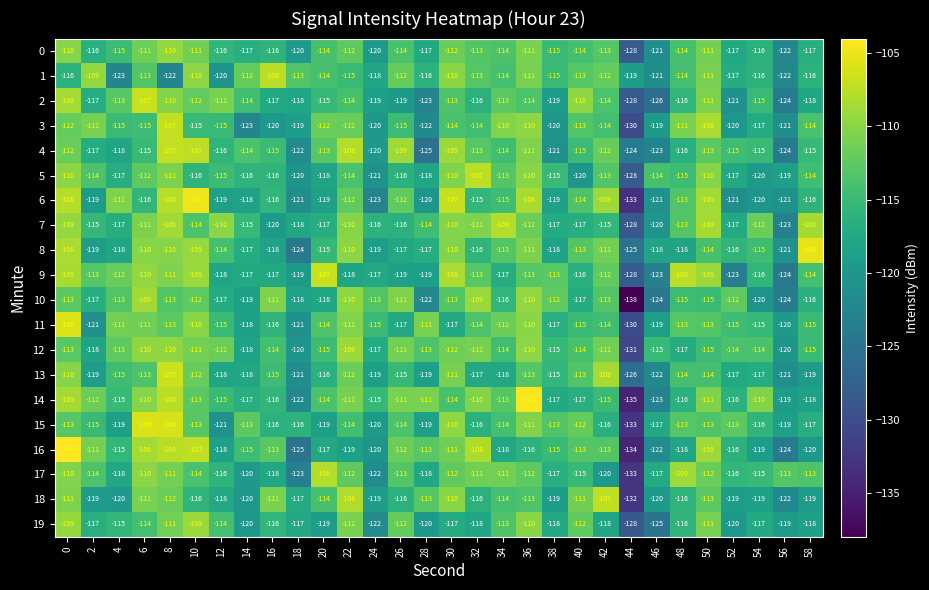

What is the approximate value of 15 at 4, to the nearest 10?

-120